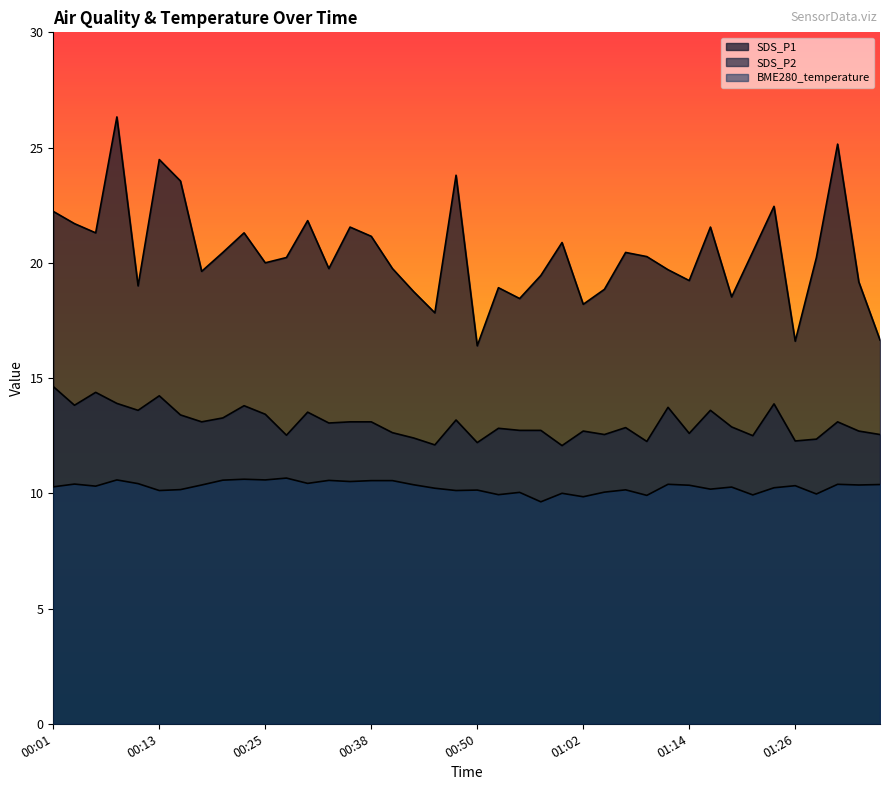

Which series has the widest spread of values?

SDS_P1